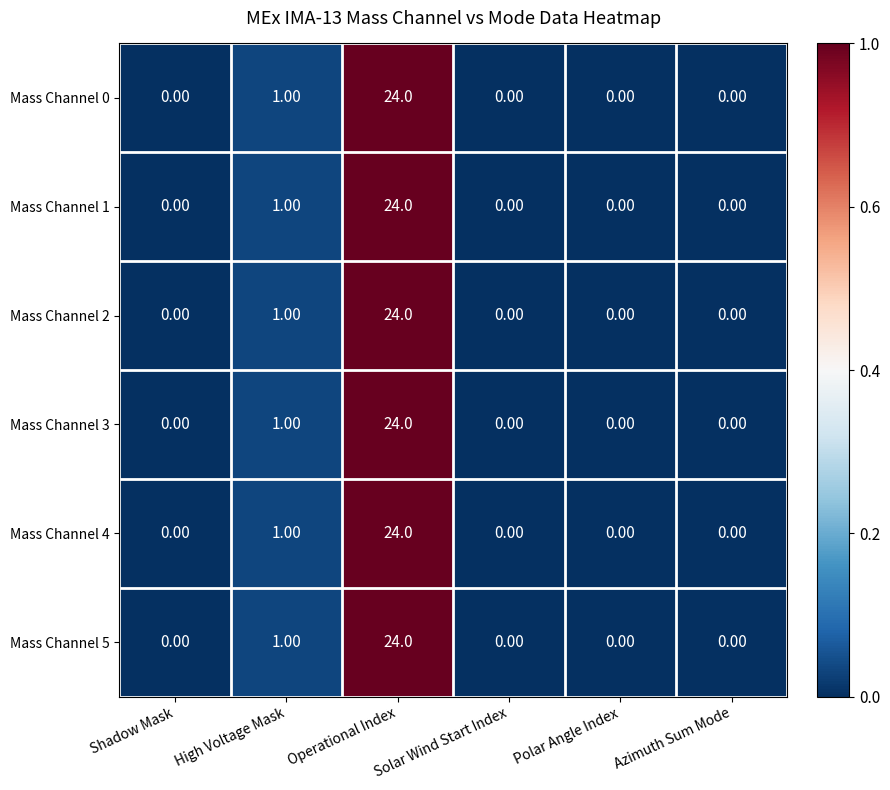

What is the total value across all series at Solar Wind Start Index?

0